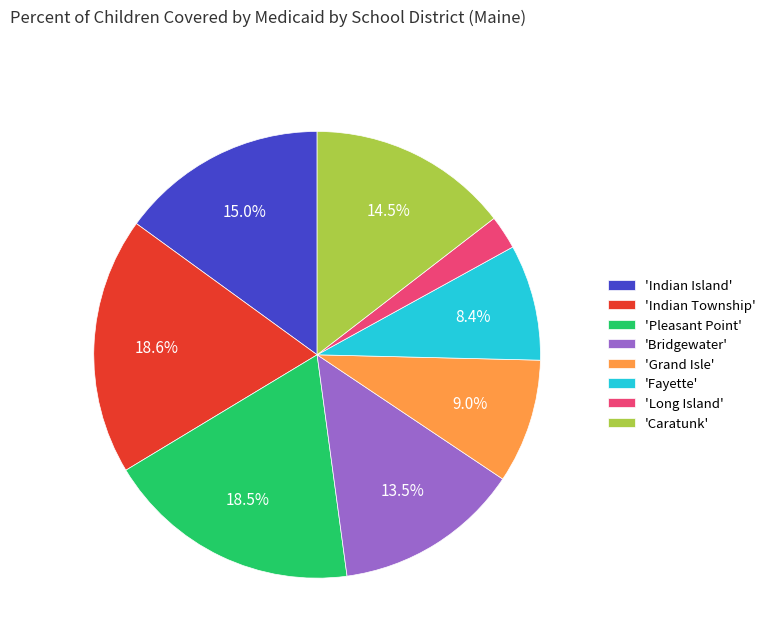

To the nearest percent, what is the average slice percentage?

12%